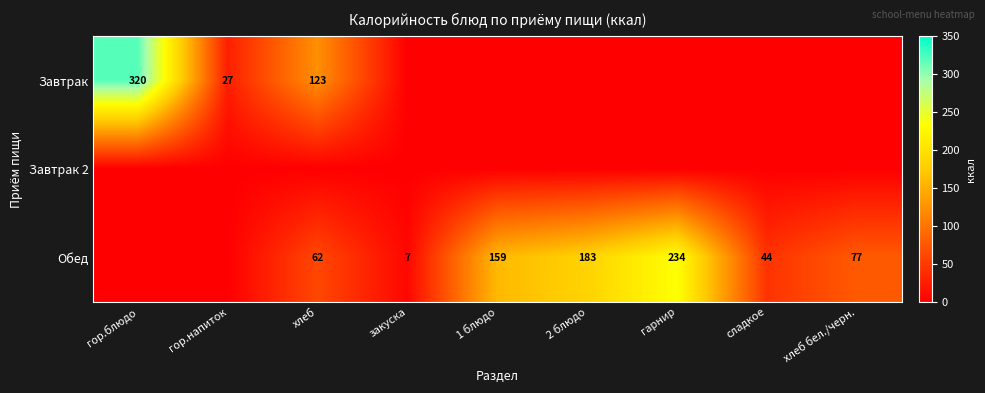

The Обед series shows 310 at 2 блюдо. True or false?

False